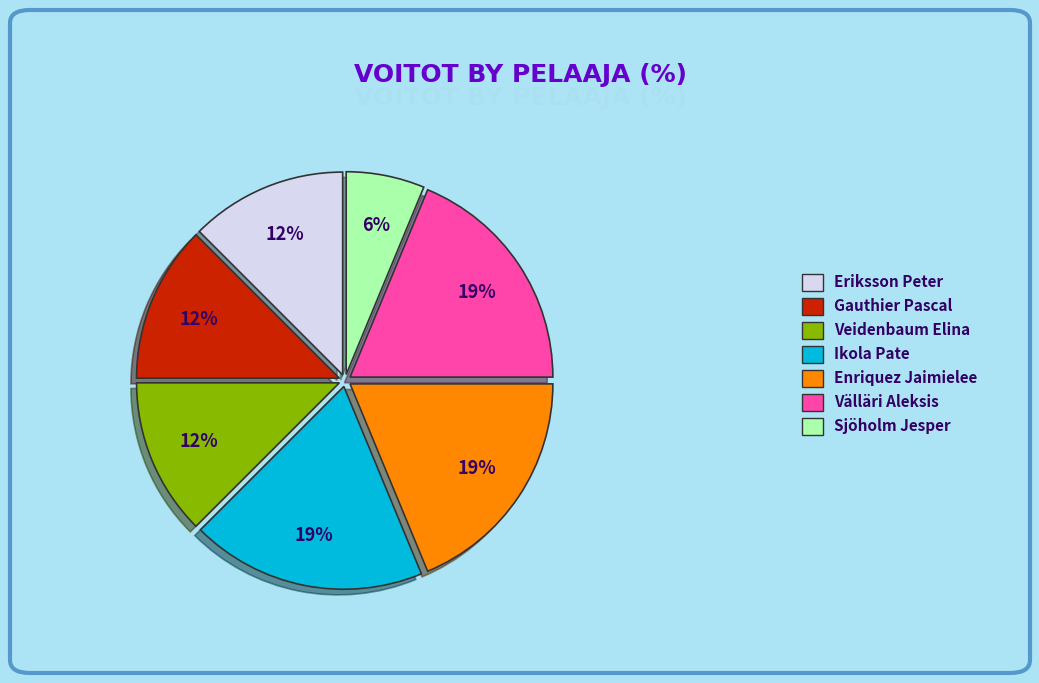

What is the ratio of the value at Välläri Aleksis to the value at Enriquez Jaimielee?

1.0